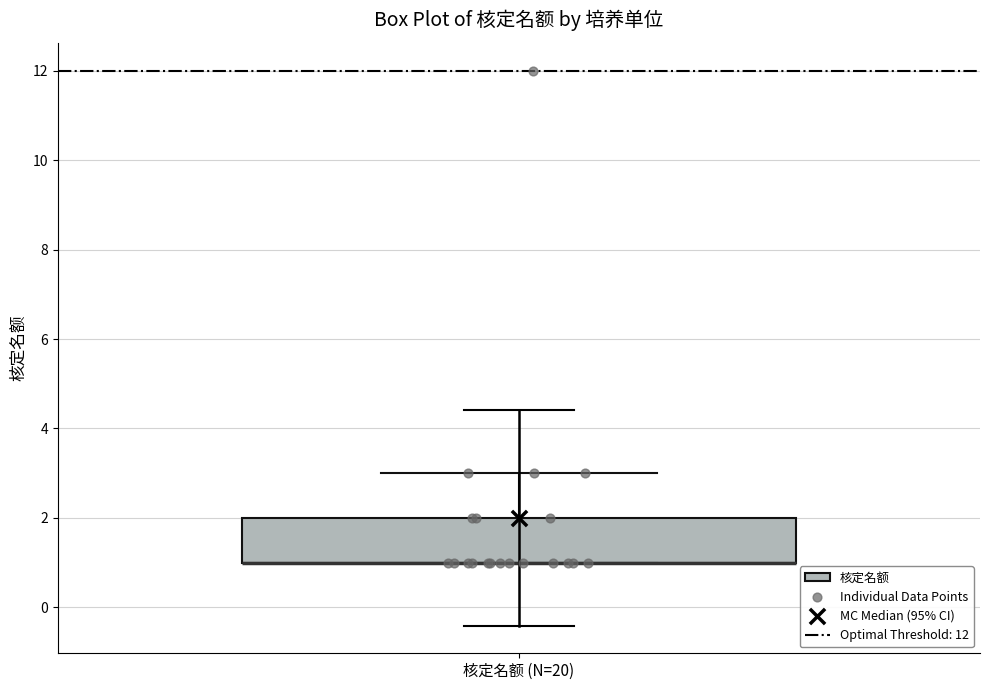

Where is the upper edge of the box for 核定名额 (N=20) on the y-axis? The values are not printed on the chart, so give them approximately, as read against the axis.

2